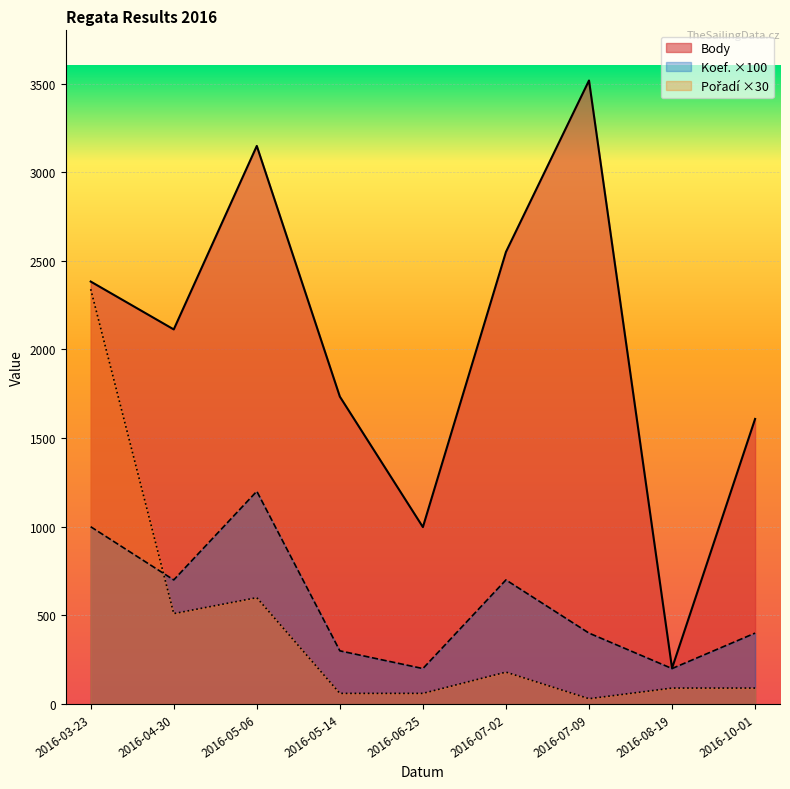

What is the difference between the Body values at 2016-04-30 and 2016-08-19?

1911